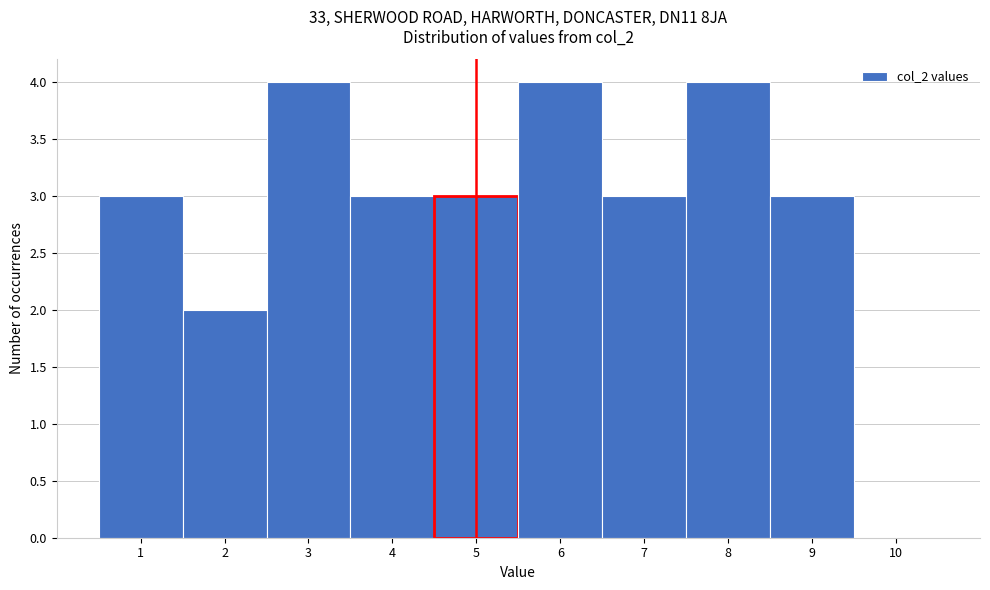

How tall is the bar that spans 6.5 to 7.5 on the x-axis? The values are not printed on the chart, so give them approximately, as read against the axis.

3